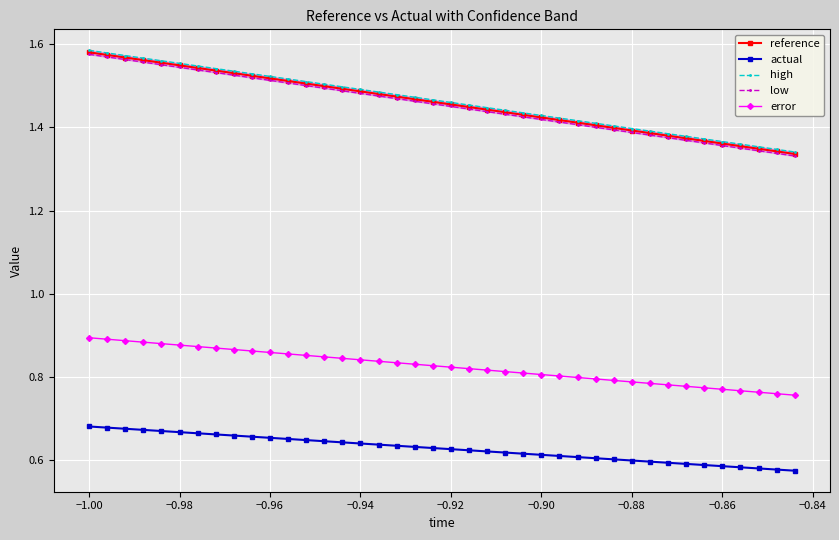

What is the sum of all high values?

58.5